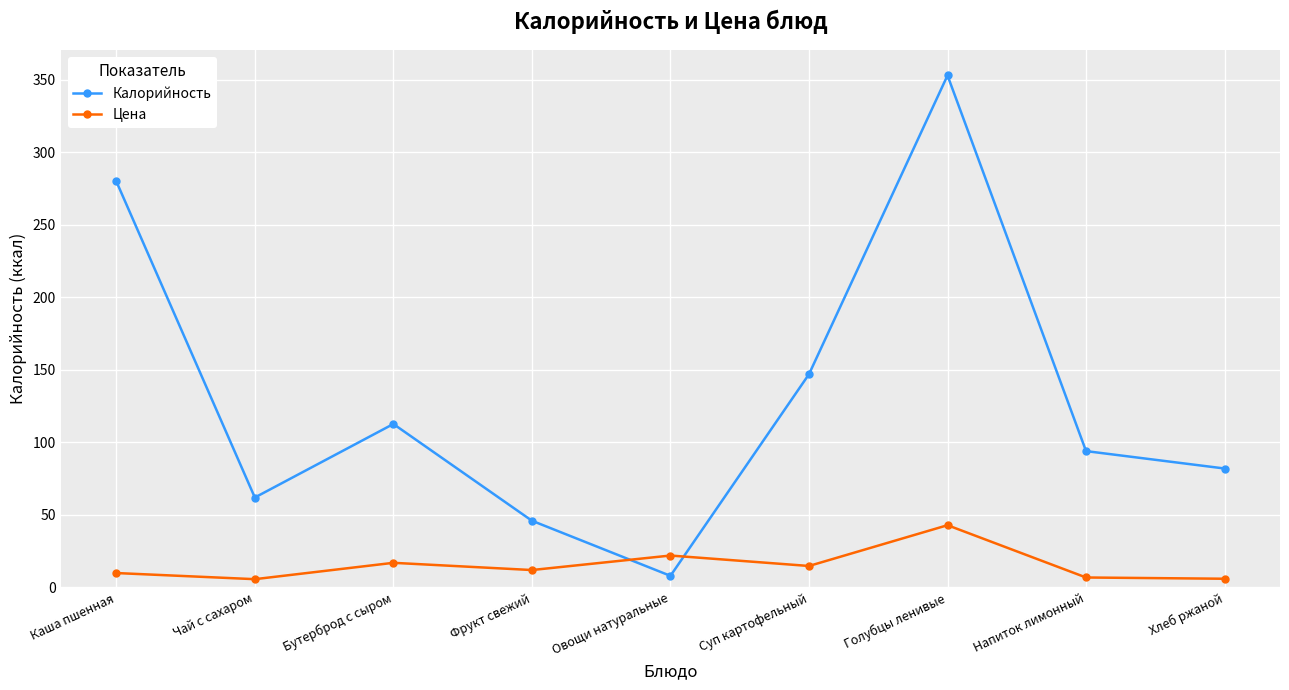

What is the difference between the Цена values at Хлеб ржаной and Напиток лимонный?

0.9